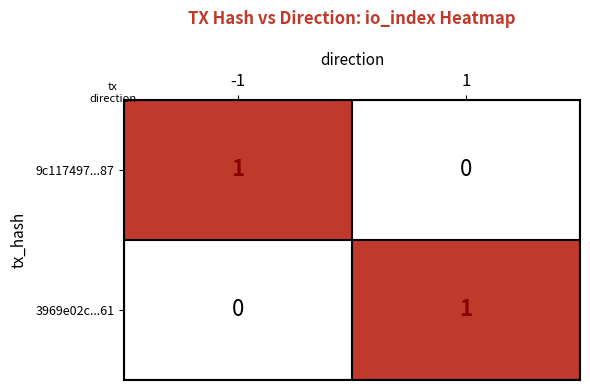

The 3969e02c...61 series shows 1 at 1. True or false?

True